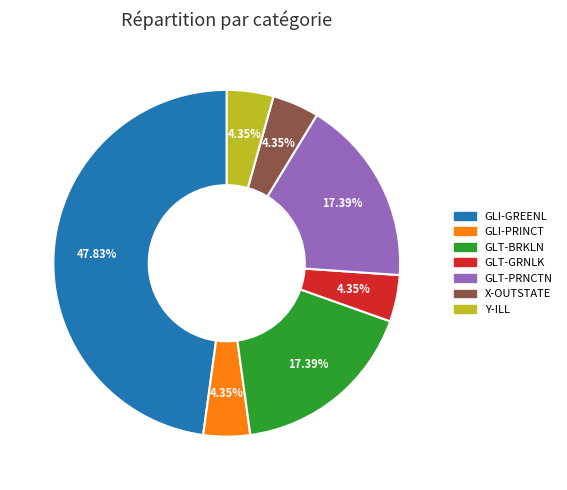

Which has a higher value, GLI-GREENL or GLT-GRNLK?

GLI-GREENL